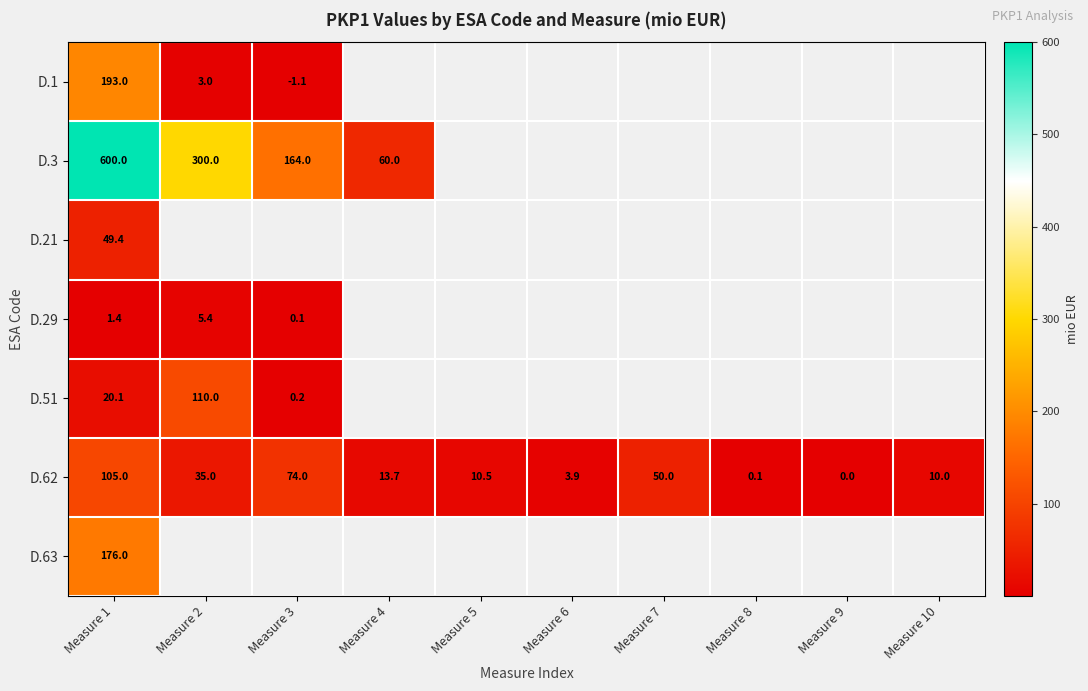

True or false: D.21 has a value of 49.4 at Measure 1.

True